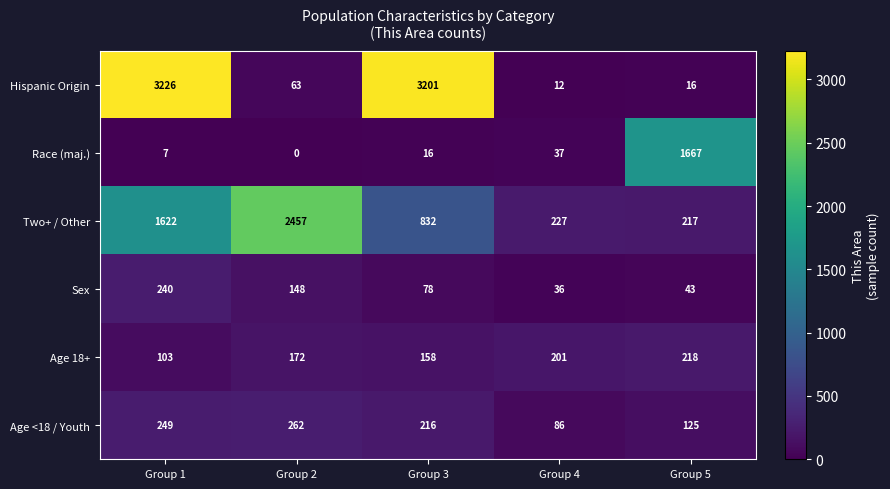

The Age 18+ series shows 218 at Group 5. True or false?

True